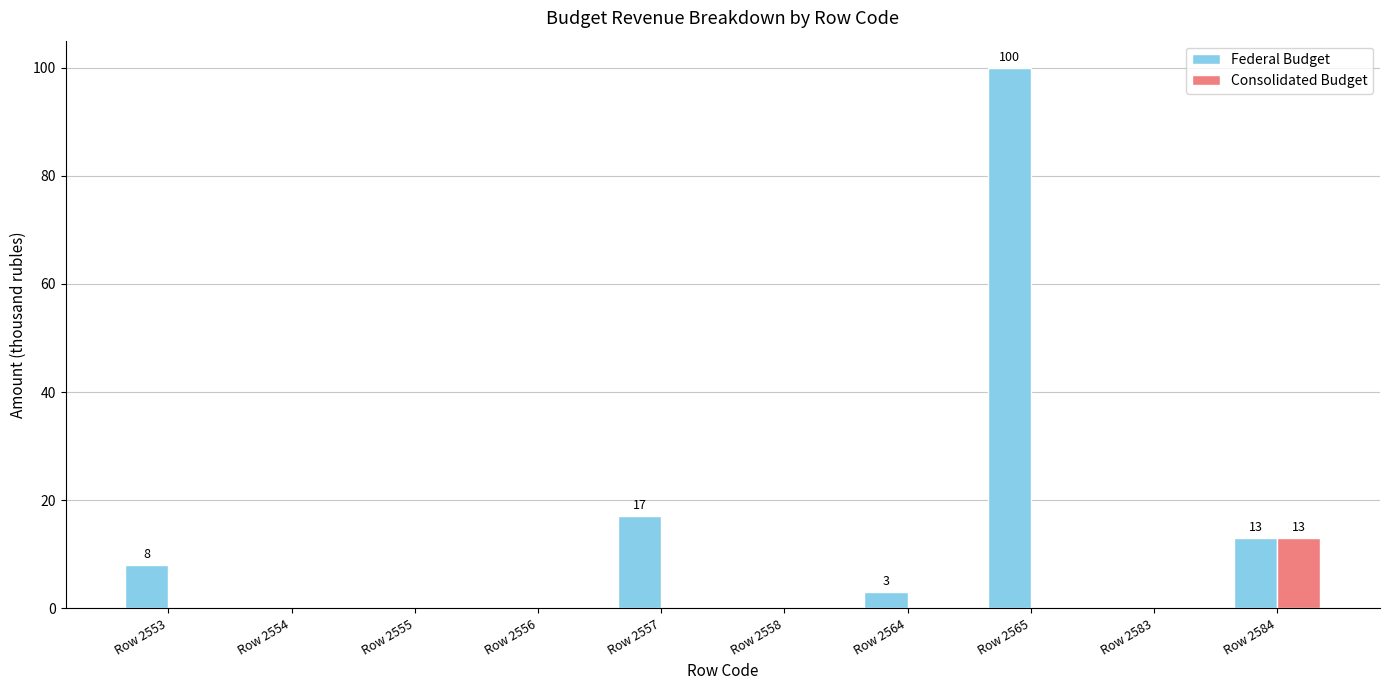

At which label is Federal Budget closest to 50?

Row 2557